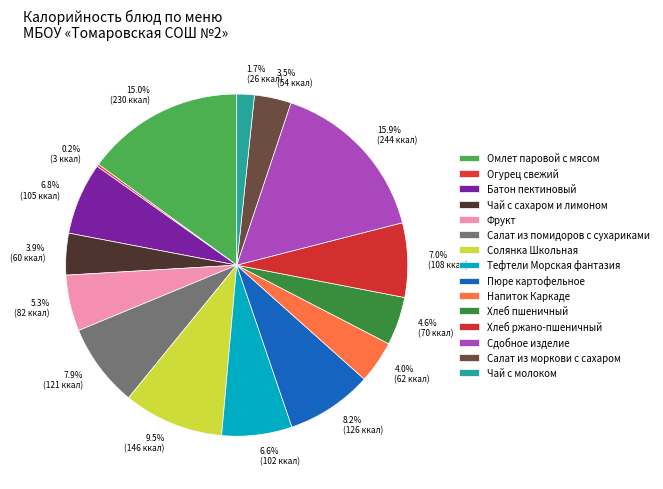

How much of the chart is everything except 3.9% (60 ккал)?

96.1%